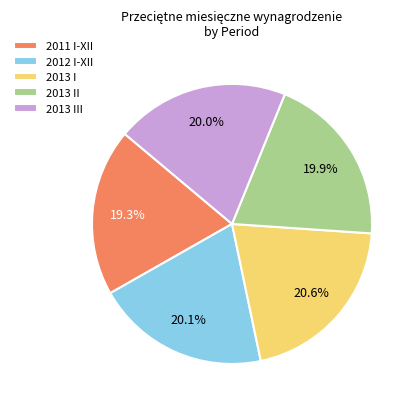

Which has a higher value, 2013 III or 2011 I-XII?

2013 III